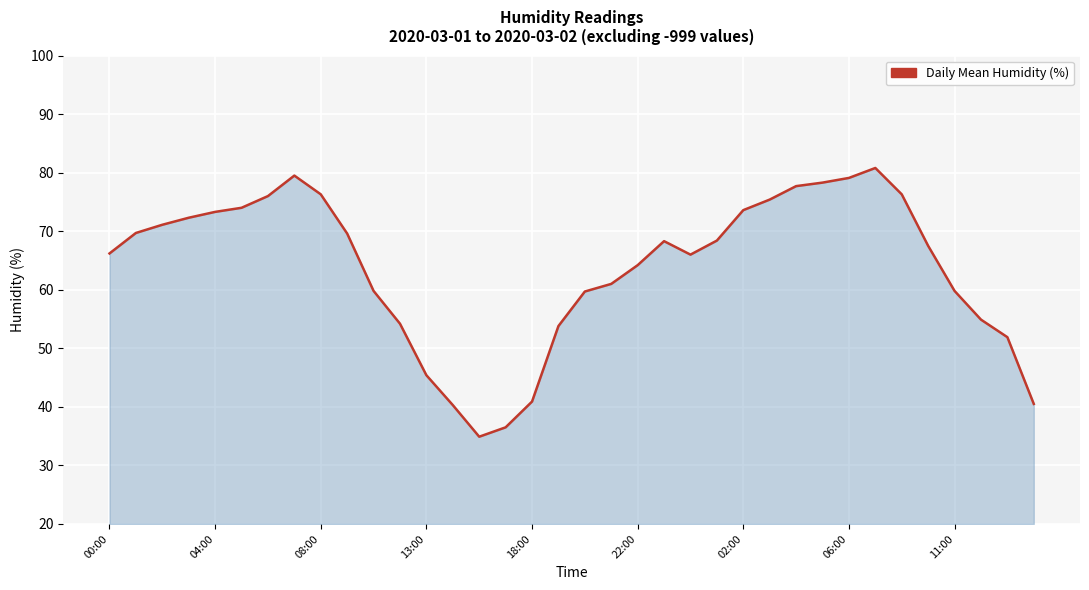

What is the greatest value displayed?

80.8